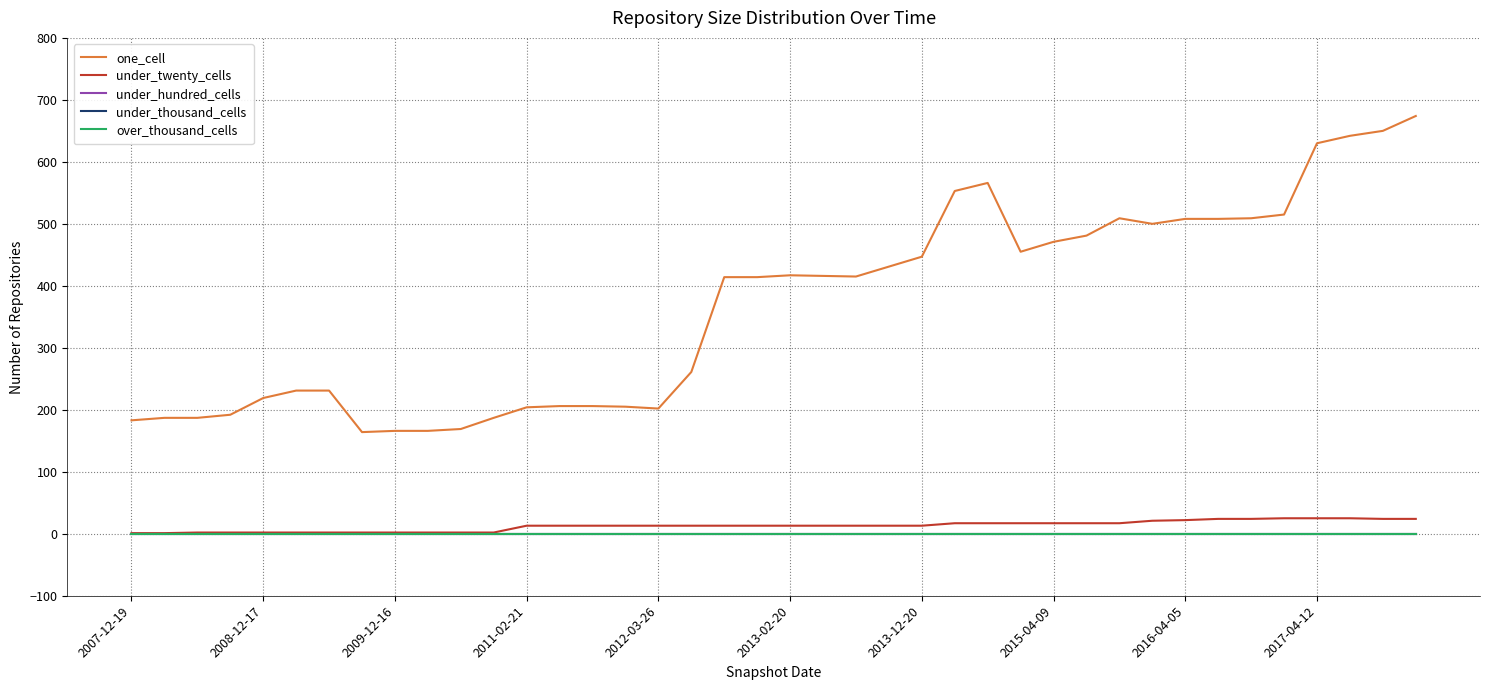

True or false: one_cell has more than 0 interior local peaks.

True